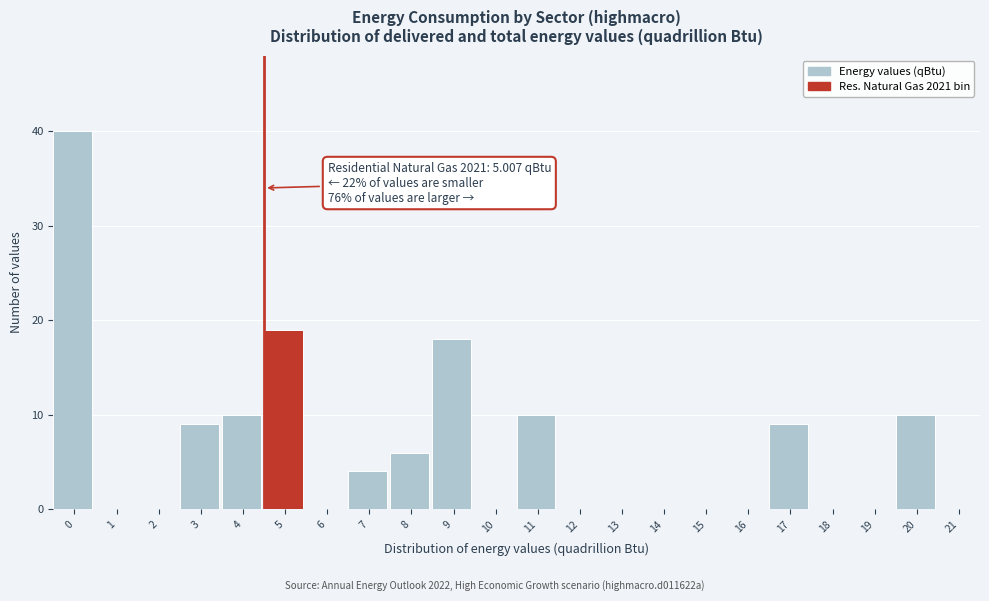

Reading left to right, extract all data points from this chart.

0=40	1=0	2=0	3=9	4=10	5=19	6=0	7=4	8=6	9=18	10=0	11=10	12=0	13=0	14=0	15=0	16=0	17=9	18=0	19=0	20=10	21=0